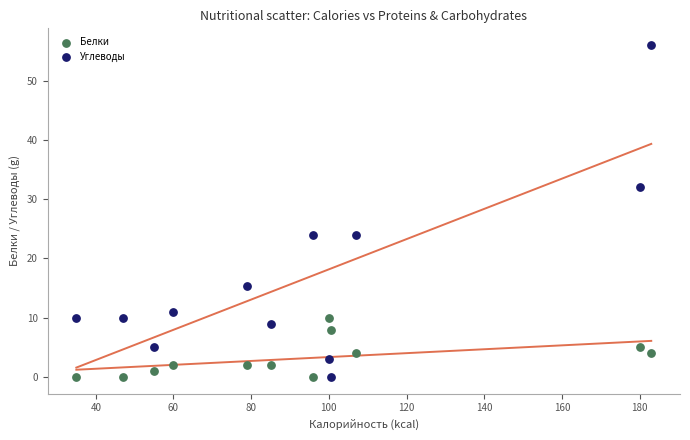

Across all data points, what is the range of X values (max minus min)?

148.0